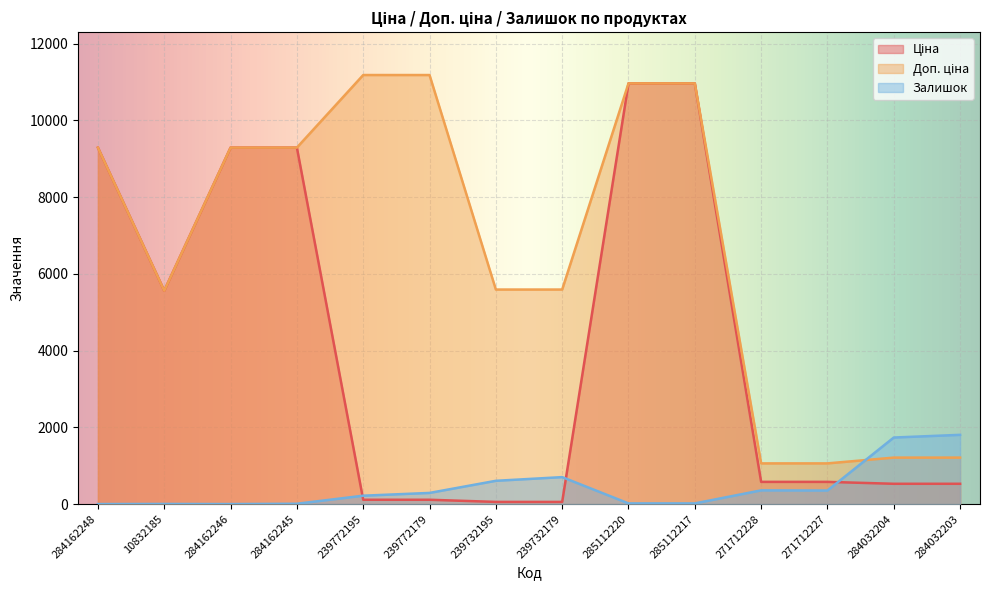

What is the label of the 4th point from the right?

271712228